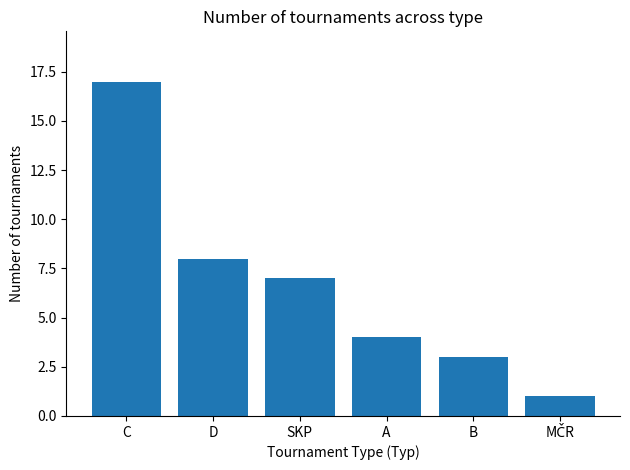

Approximately how many times larger is the value at D compared to A?

2.0